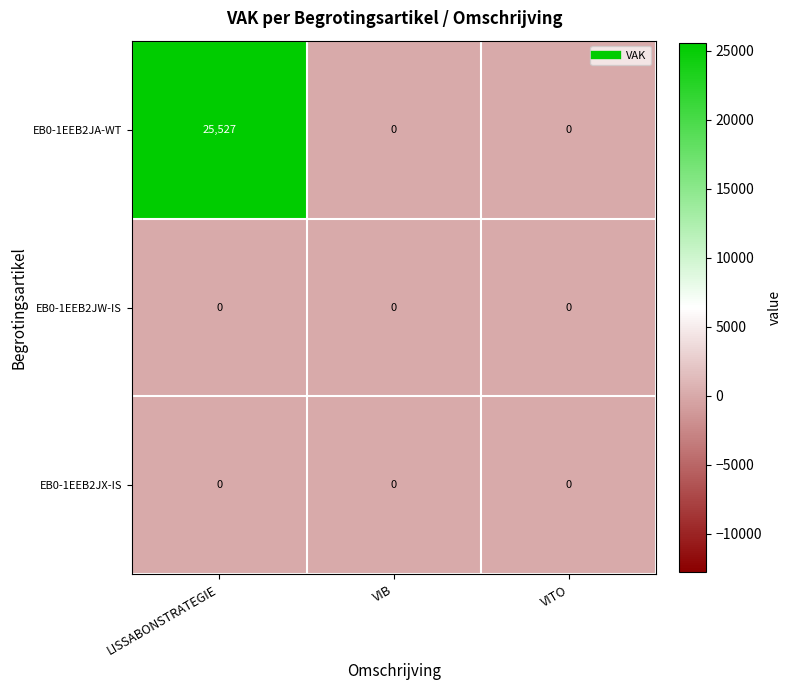

Between LISSABONSTRATEGIE and VIB, which series saw the biggest shift?

EB0-1EEB2JA-WT